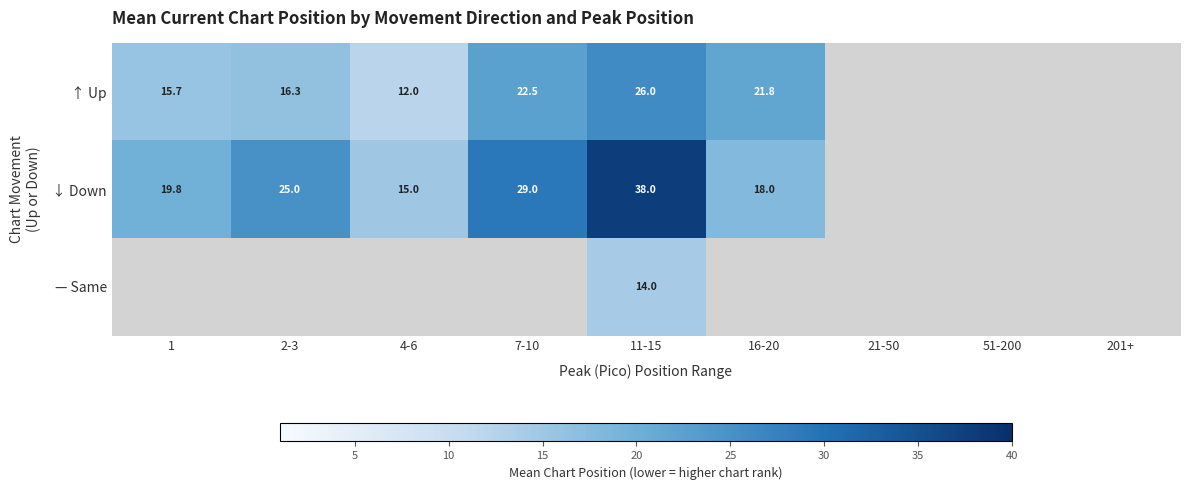

What is the total value across all series at 11-15?

78.0